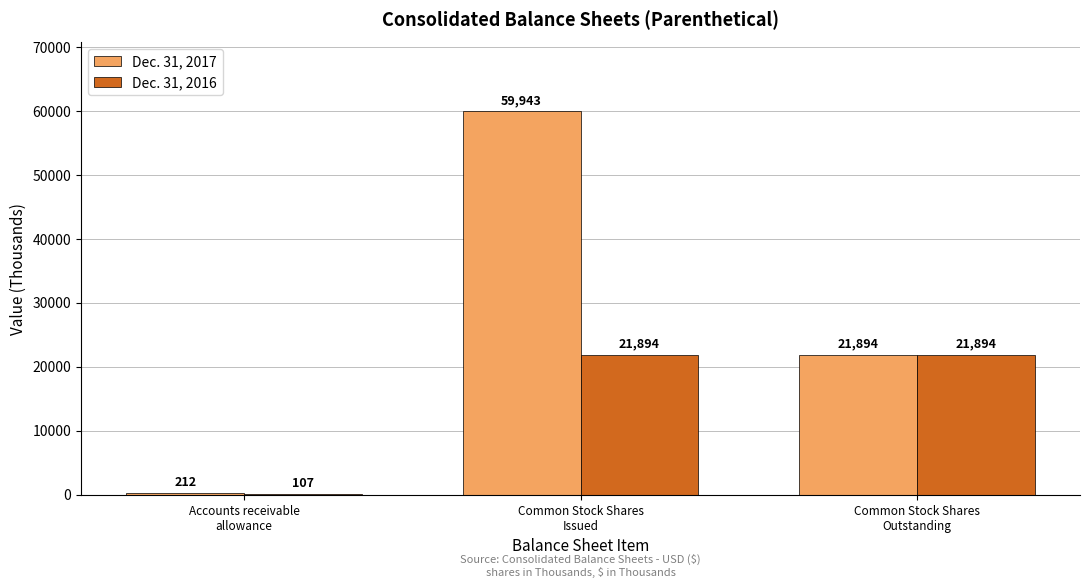

What is the average value of the Dec. 31, 2017 series?

27350